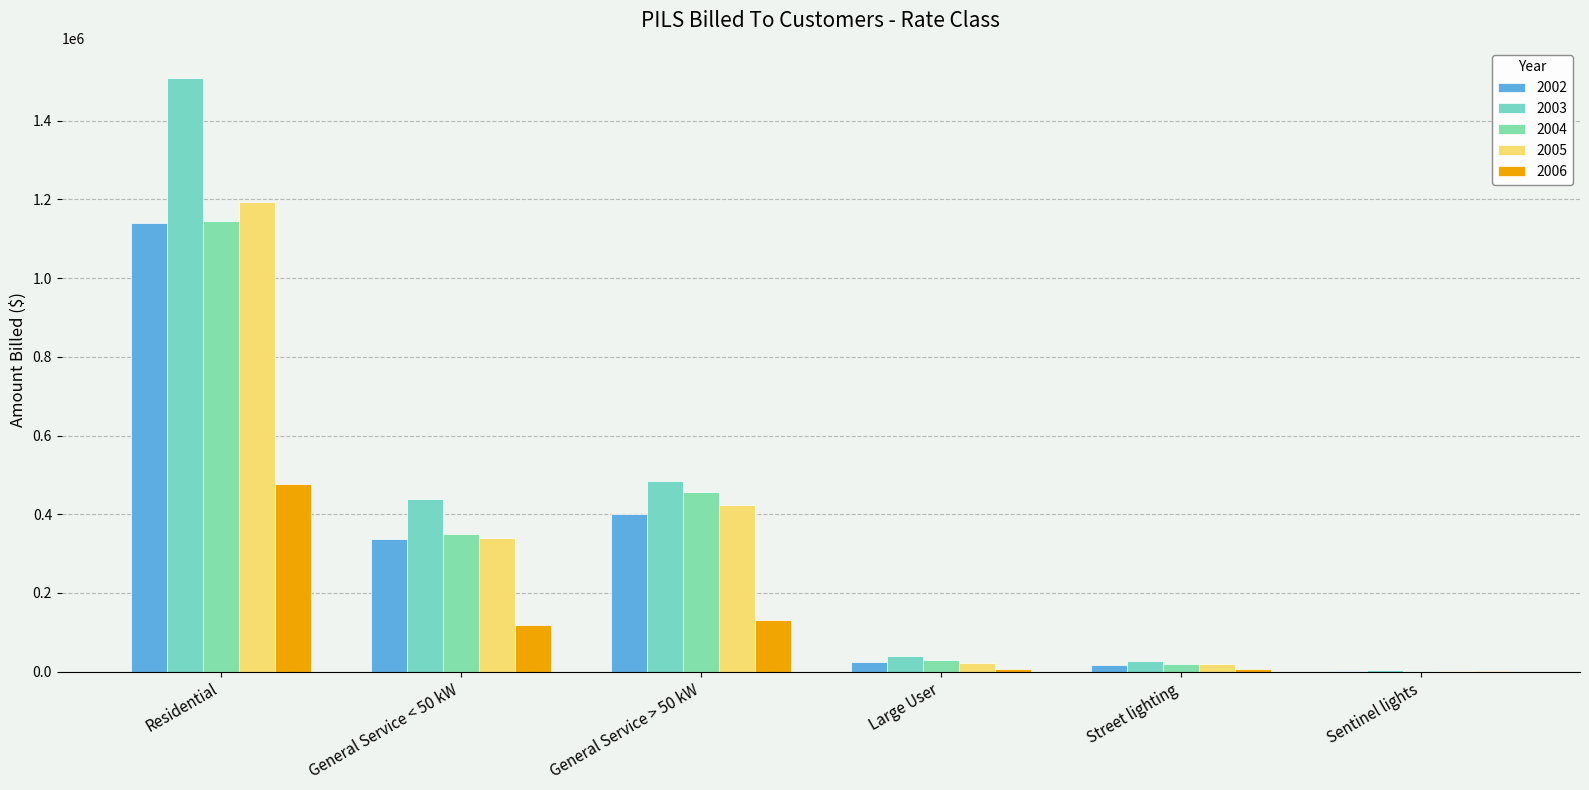

At how many categories does at least one series exceed 162892?

3